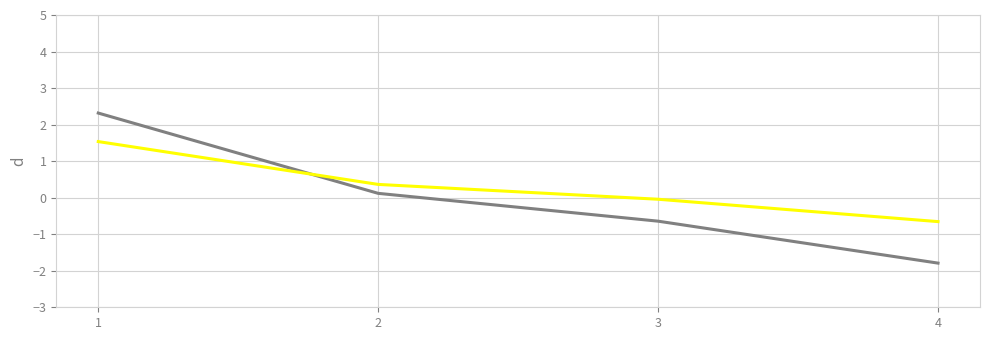

What is the smallest value displayed?

-1.8